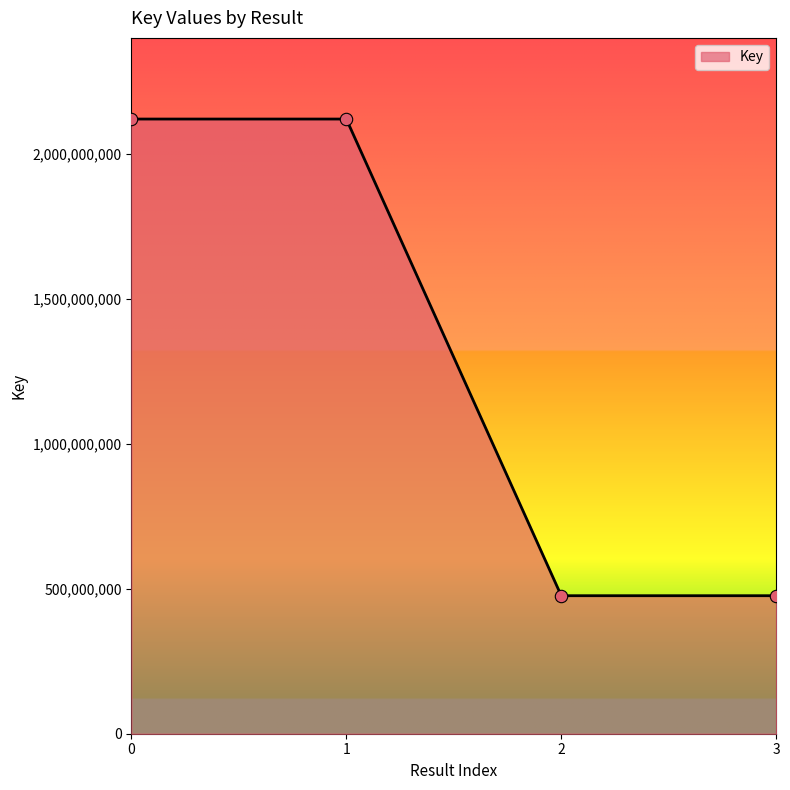

What is the change in value from 1 to 2?

-1644050760